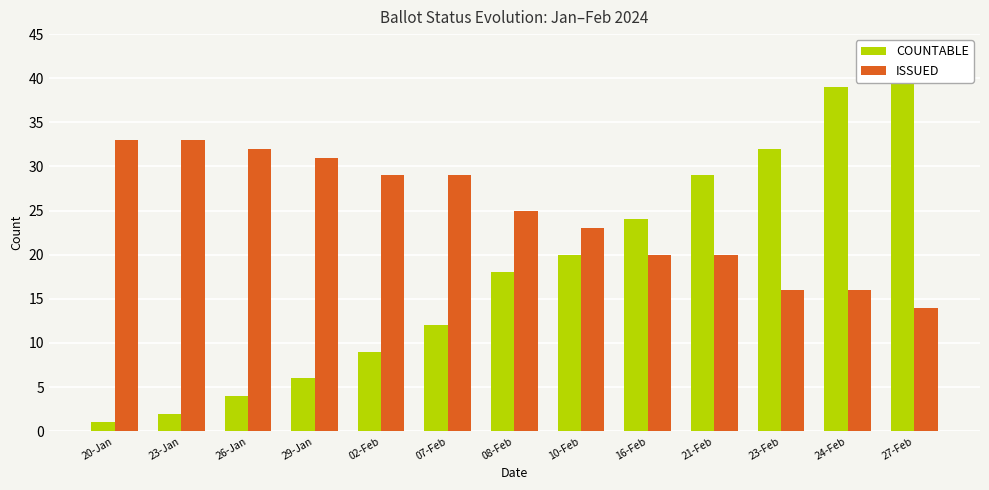

True or false: COUNTABLE has a value of 58 at 24-Feb.

False